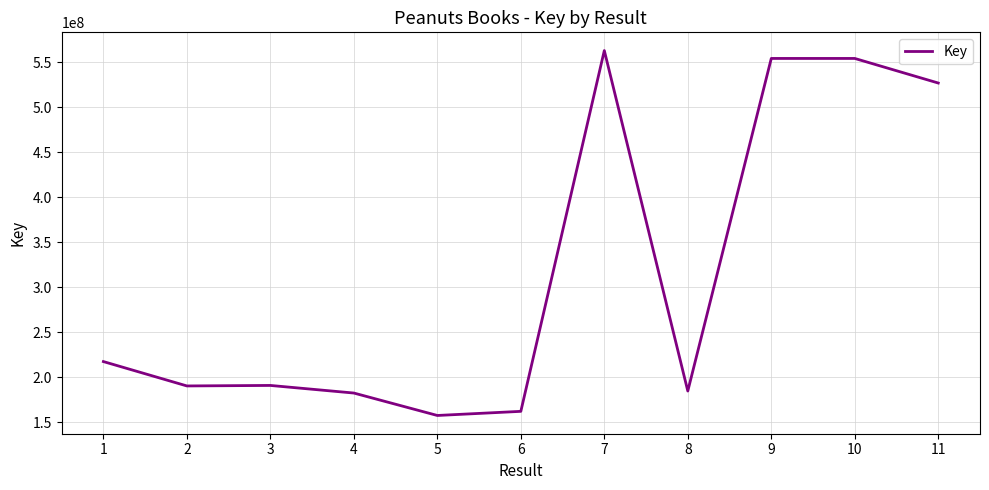

What is the minimum value shown in the chart?

157464651